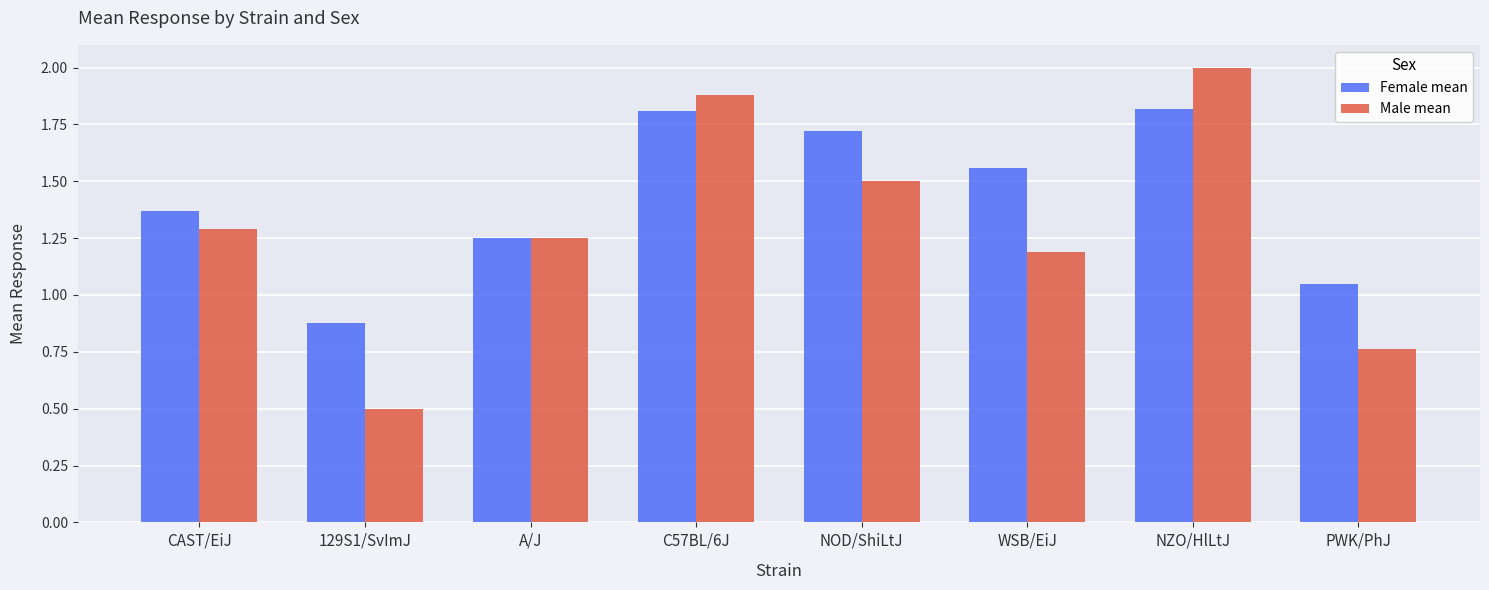

How many data points does each series have?

8